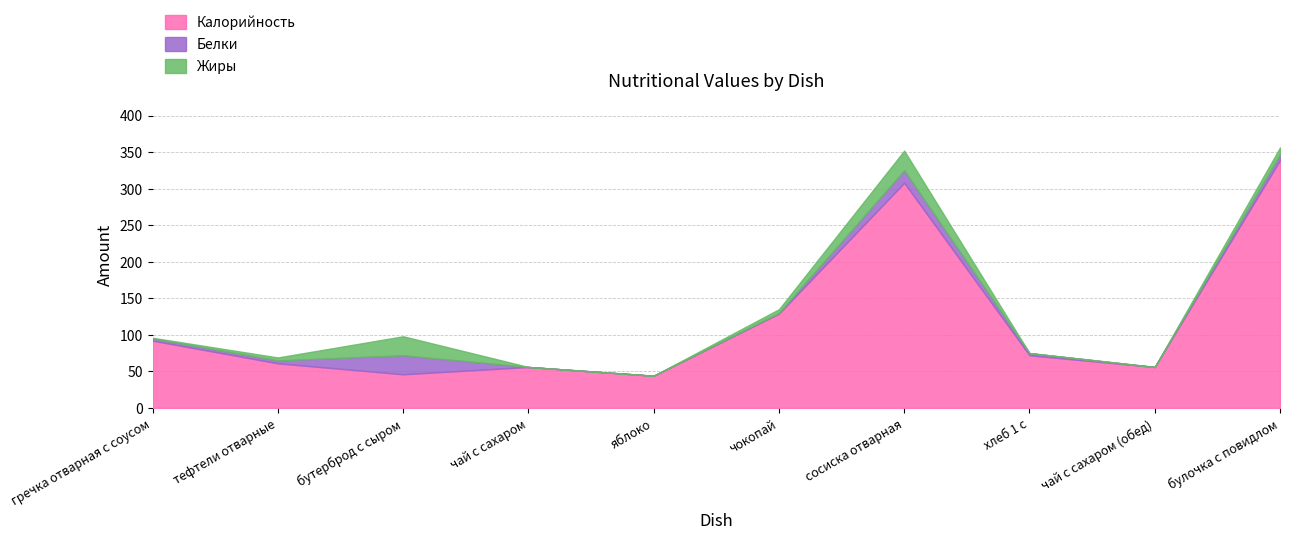

Does the chart display data point markers on the line(s)?

No